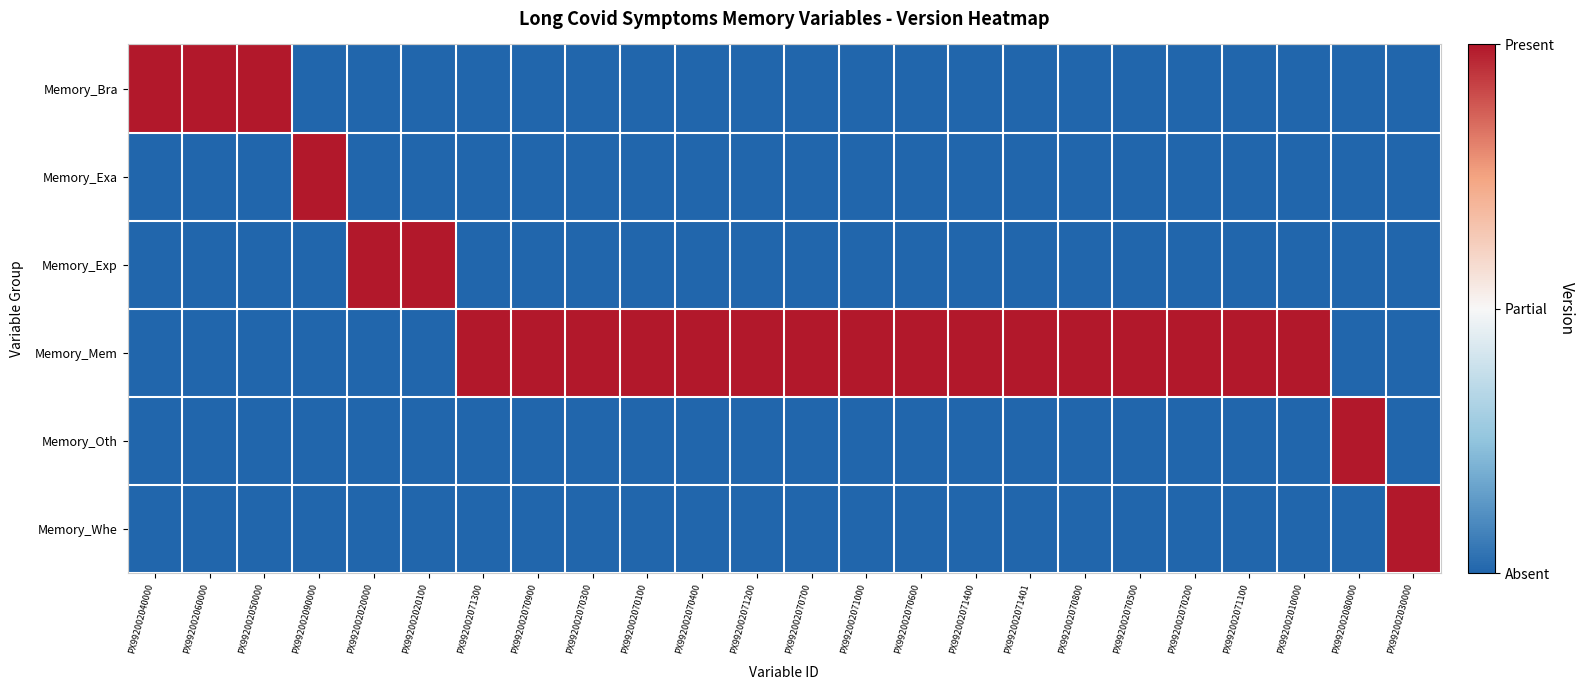

Reading left to right, extract all data points from this chart.

Memory_Bra: PX992002040000=1	PX992002060000=1	PX992002050000=1	PX992002090000=0	PX992002020000=0	PX992002020100=0	PX992002071300=0	PX992002070900=0	PX992002070300=0	PX992002070100=0	PX992002070400=0	PX992002071200=0	PX992002070700=0	PX992002071000=0	PX992002070600=0	PX992002071400=0	PX992002071401=0	PX992002070800=0	PX992002070500=0	PX992002070200=0	PX992002071100=0	PX992002010000=0	PX992002080000=0	PX992002030000=0
Memory_Exa: PX992002040000=0	PX992002060000=0	PX992002050000=0	PX992002090000=1	PX992002020000=0	PX992002020100=0	PX992002071300=0	PX992002070900=0	PX992002070300=0	PX992002070100=0	PX992002070400=0	PX992002071200=0	PX992002070700=0	PX992002071000=0	PX992002070600=0	PX992002071400=0	PX992002071401=0	PX992002070800=0	PX992002070500=0	PX992002070200=0	PX992002071100=0	PX992002010000=0	PX992002080000=0	PX992002030000=0
Memory_Exp: PX992002040000=0	PX992002060000=0	PX992002050000=0	PX992002090000=0	PX992002020000=1	PX992002020100=1	PX992002071300=0	PX992002070900=0	PX992002070300=0	PX992002070100=0	PX992002070400=0	PX992002071200=0	PX992002070700=0	PX992002071000=0	PX992002070600=0	PX992002071400=0	PX992002071401=0	PX992002070800=0	PX992002070500=0	PX992002070200=0	PX992002071100=0	PX992002010000=0	PX992002080000=0	PX992002030000=0
Memory_Mem: PX992002040000=0	PX992002060000=0	PX992002050000=0	PX992002090000=0	PX992002020000=0	PX992002020100=0	PX992002071300=1	PX992002070900=1	PX992002070300=1	PX992002070100=1	PX992002070400=1	PX992002071200=1	PX992002070700=1	PX992002071000=1	PX992002070600=1	PX992002071400=1	PX992002071401=1	PX992002070800=1	PX992002070500=1	PX992002070200=1	PX992002071100=1	PX992002010000=1	PX992002080000=0	PX992002030000=0
Memory_Oth: PX992002040000=0	PX992002060000=0	PX992002050000=0	PX992002090000=0	PX992002020000=0	PX992002020100=0	PX992002071300=0	PX992002070900=0	PX992002070300=0	PX992002070100=0	PX992002070400=0	PX992002071200=0	PX992002070700=0	PX992002071000=0	PX992002070600=0	PX992002071400=0	PX992002071401=0	PX992002070800=0	PX992002070500=0	PX992002070200=0	PX992002071100=0	PX992002010000=0	PX992002080000=1	PX992002030000=0
Memory_Whe: PX992002040000=0	PX992002060000=0	PX992002050000=0	PX992002090000=0	PX992002020000=0	PX992002020100=0	PX992002071300=0	PX992002070900=0	PX992002070300=0	PX992002070100=0	PX992002070400=0	PX992002071200=0	PX992002070700=0	PX992002071000=0	PX992002070600=0	PX992002071400=0	PX992002071401=0	PX992002070800=0	PX992002070500=0	PX992002070200=0	PX992002071100=0	PX992002010000=0	PX992002080000=0	PX992002030000=1